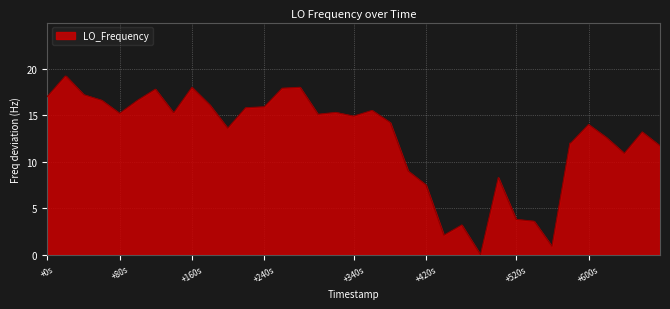

What is the difference between the maximum and minimum values?

19.2